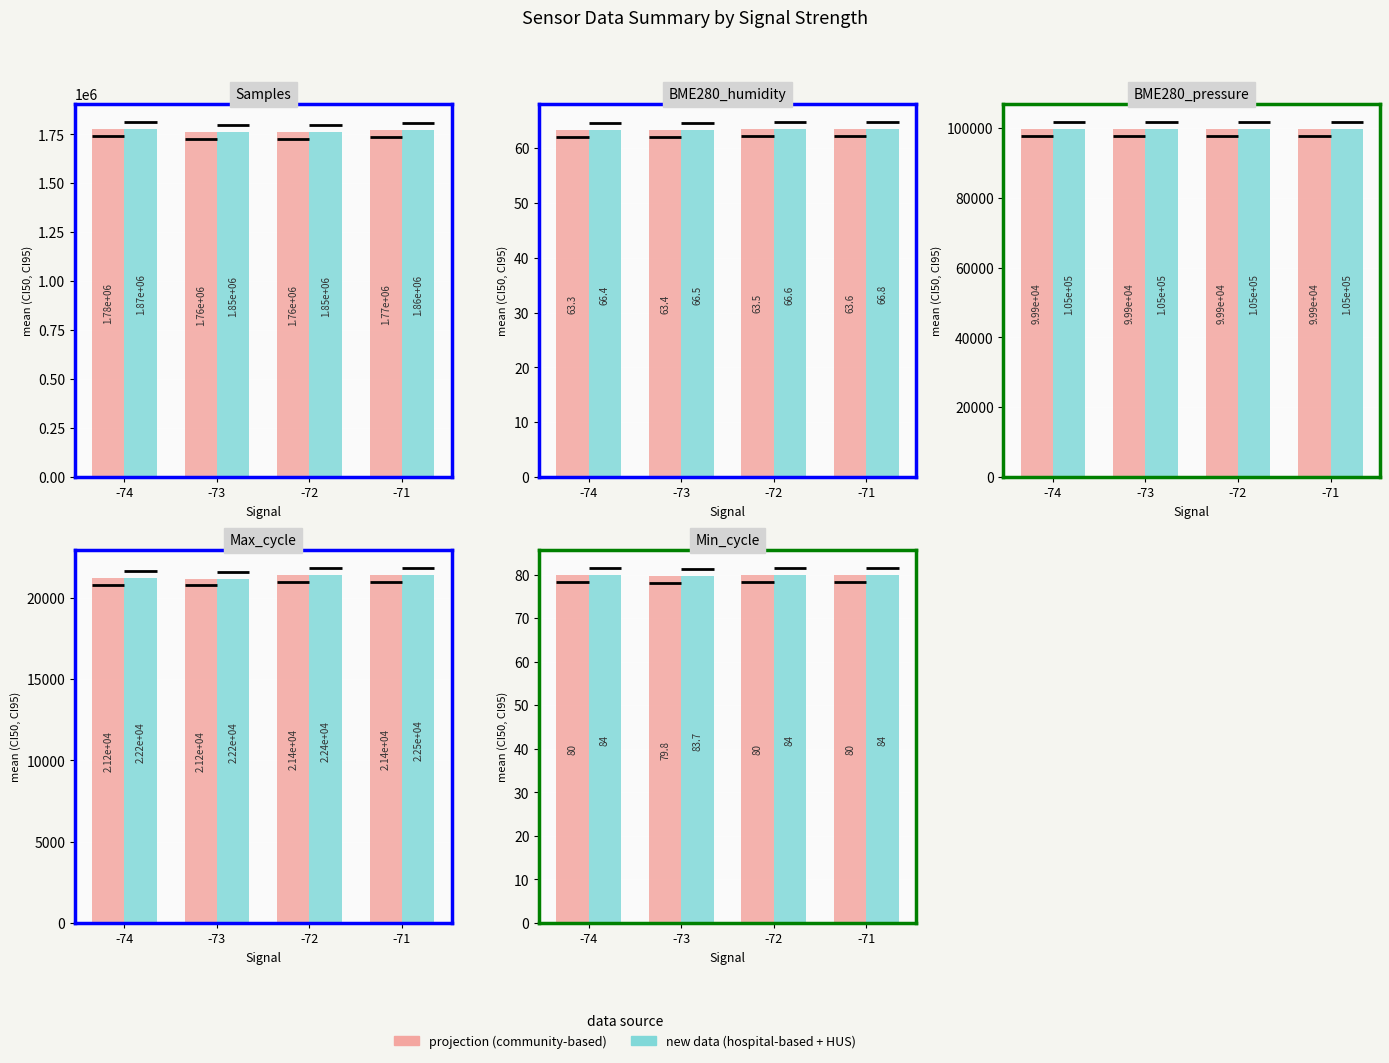

Rank the series at -72 from highest to lowest value.

projection (community-based), new data (hospital-based + HUS)